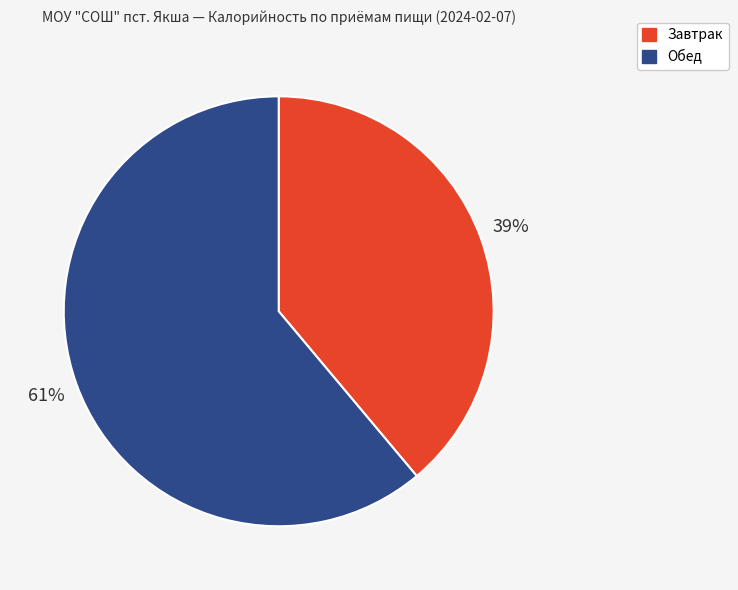

Which slice is the largest?

Обед